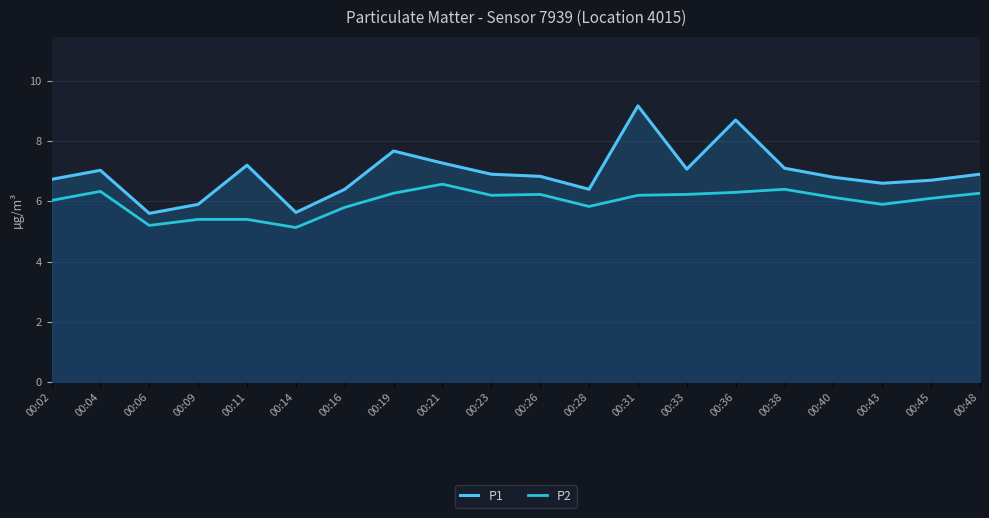

What are all the series names shown in the legend?

P1, P2